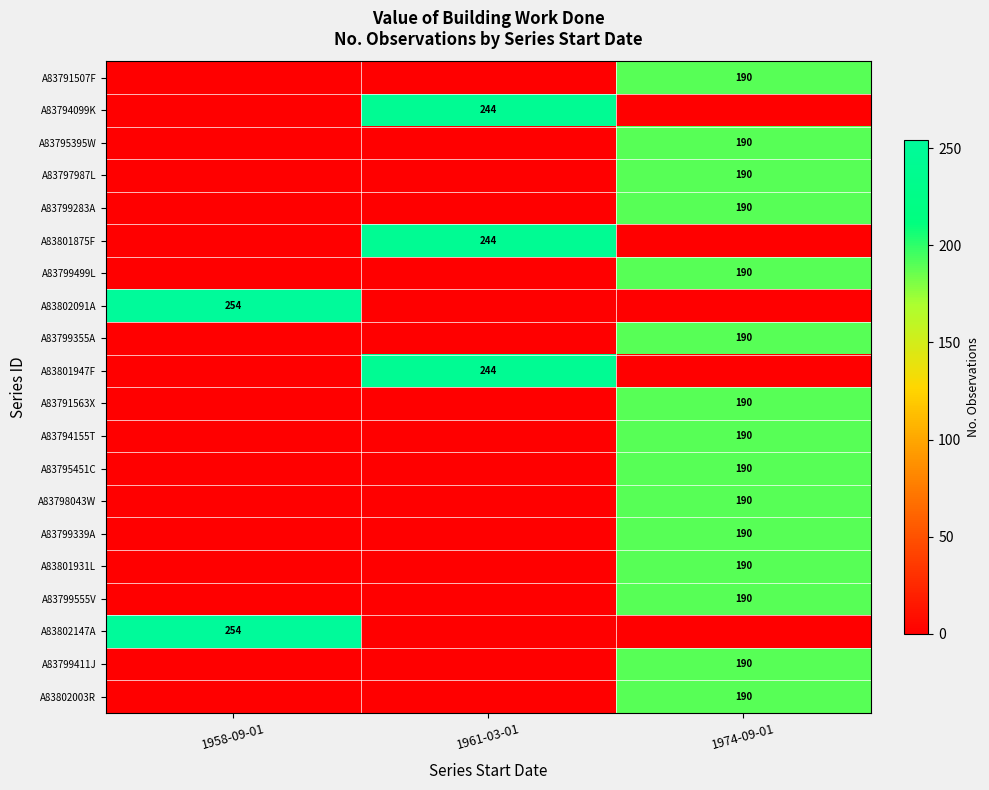

Is the value of A83794099K at 1961-03-01 greater than the value of A83794155T at 1974-09-01?

Yes